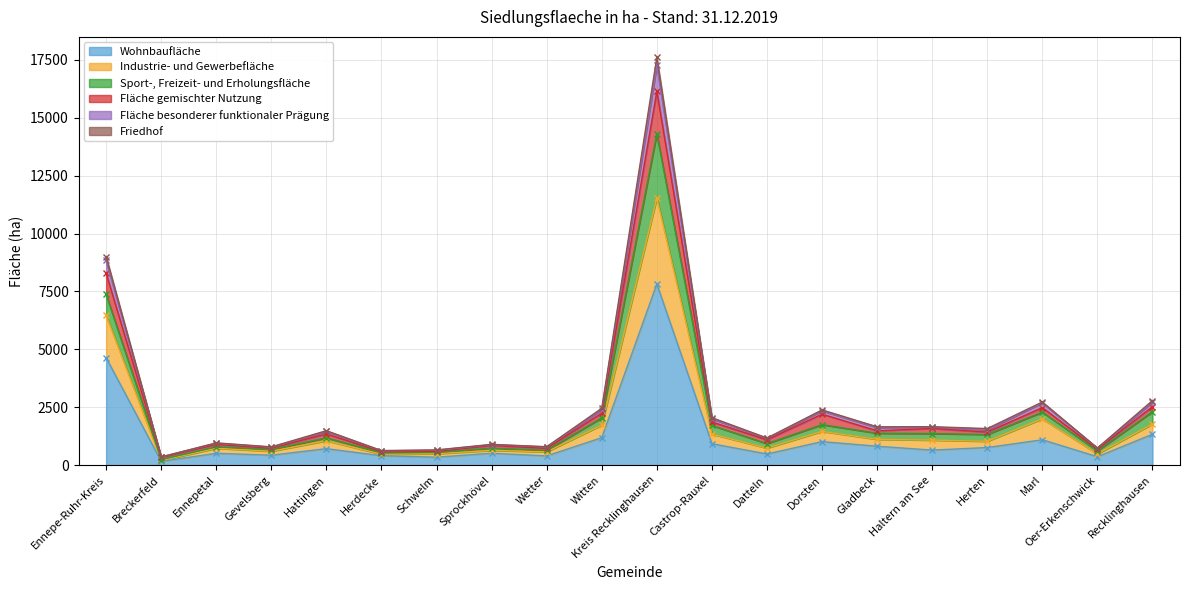

True or false: Industrie- und Gewerbefläche and Friedhof intersect in this chart.

False